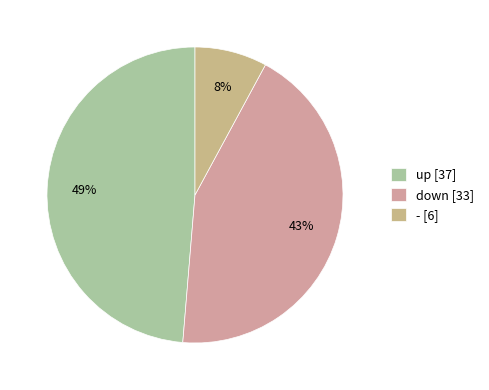

The up slice represents 49% of the pie. True or false?

True